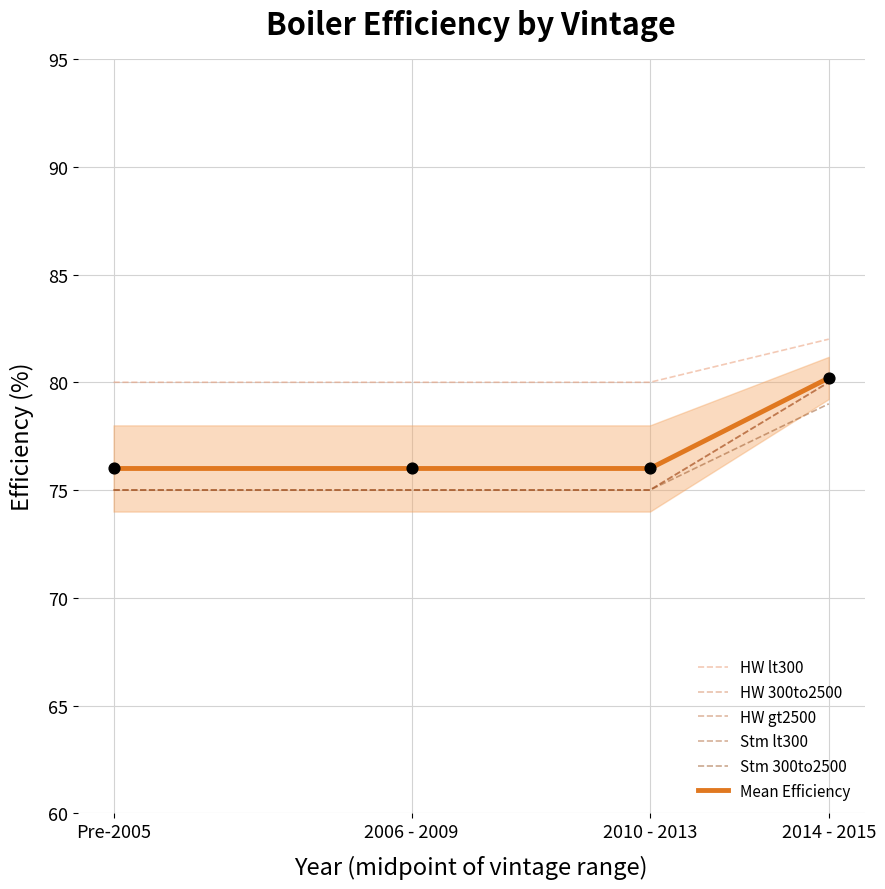

Which series has the largest Y range (max minus min)?

HW 300to2500